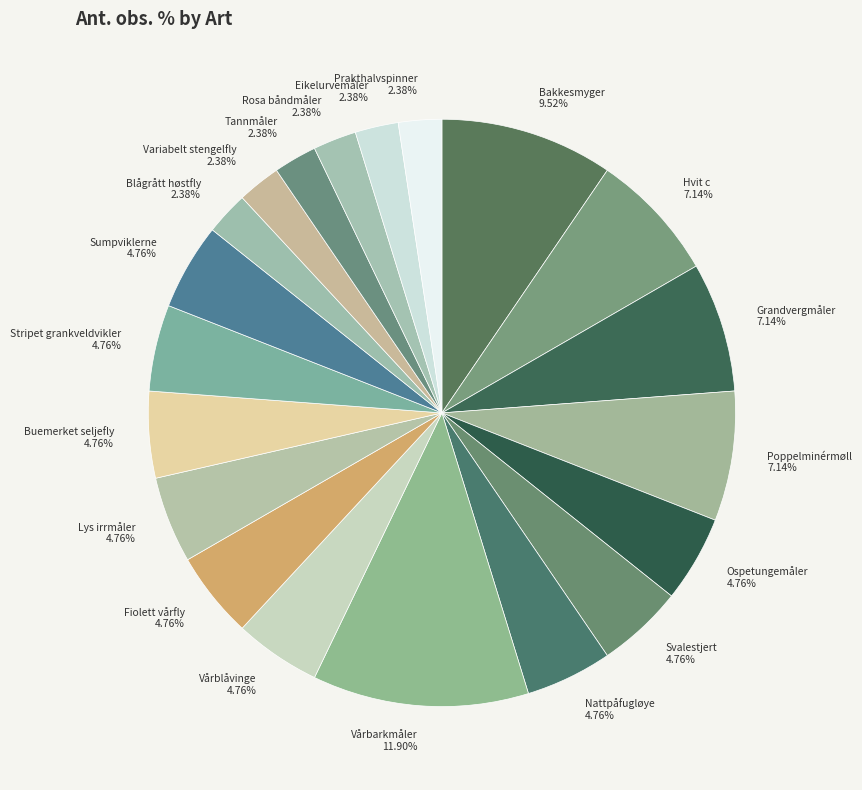

True or false: Rosa båndmåler accounts for 2% of the total.

True